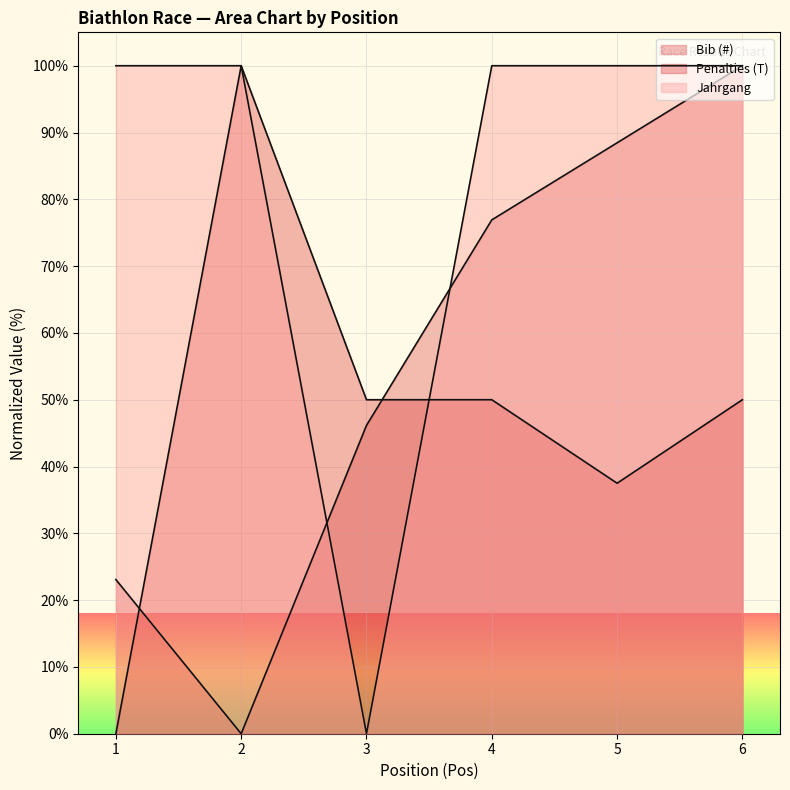

Which category has the lowest value in the Jahrgang series?

3